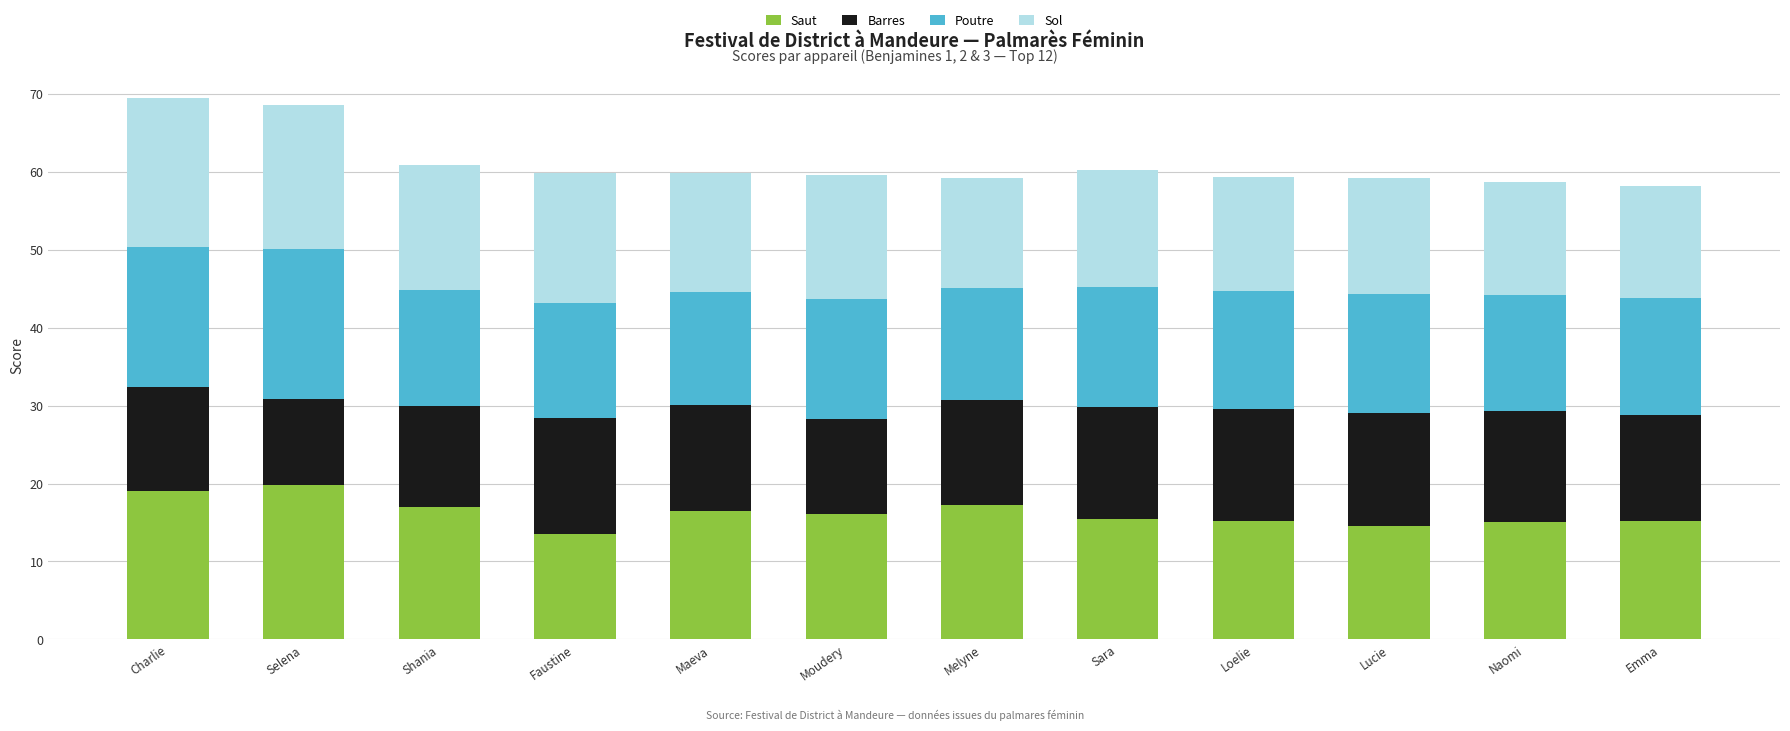

What is the sum of the Saut values at Shania and Lucie?

31.5